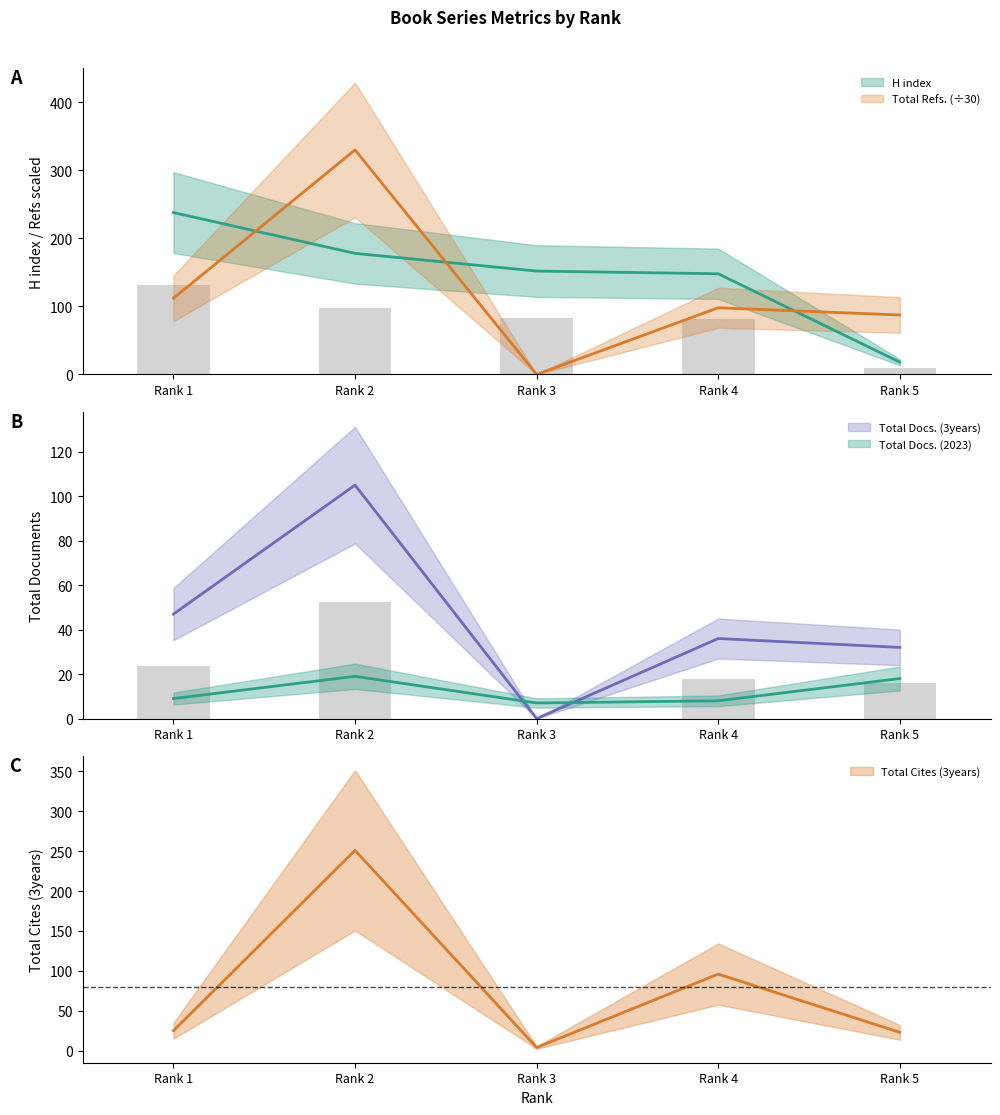

The Total Refs. series shows 137.4 at Rank 5. True or false?

False